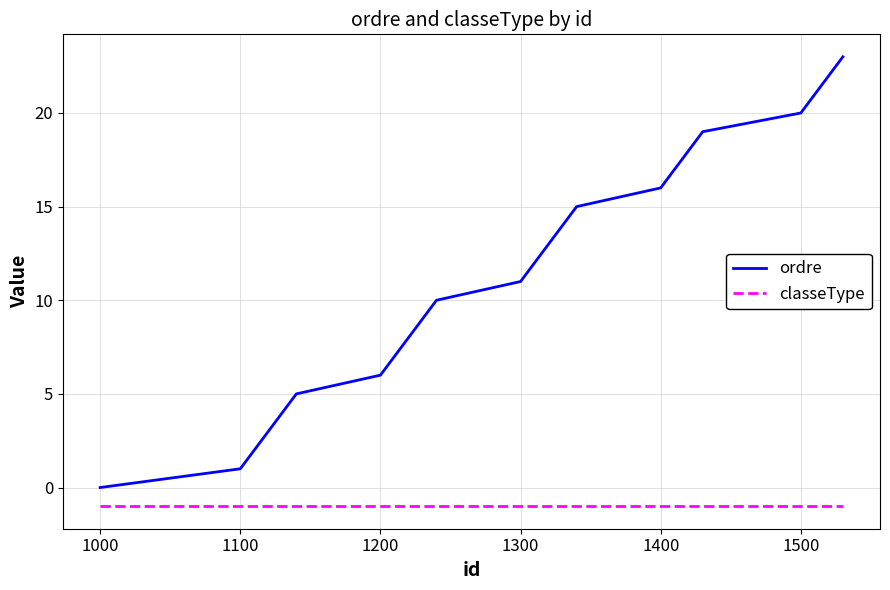

Rank the series by their average value, from lowest to highest.

classeType, ordre